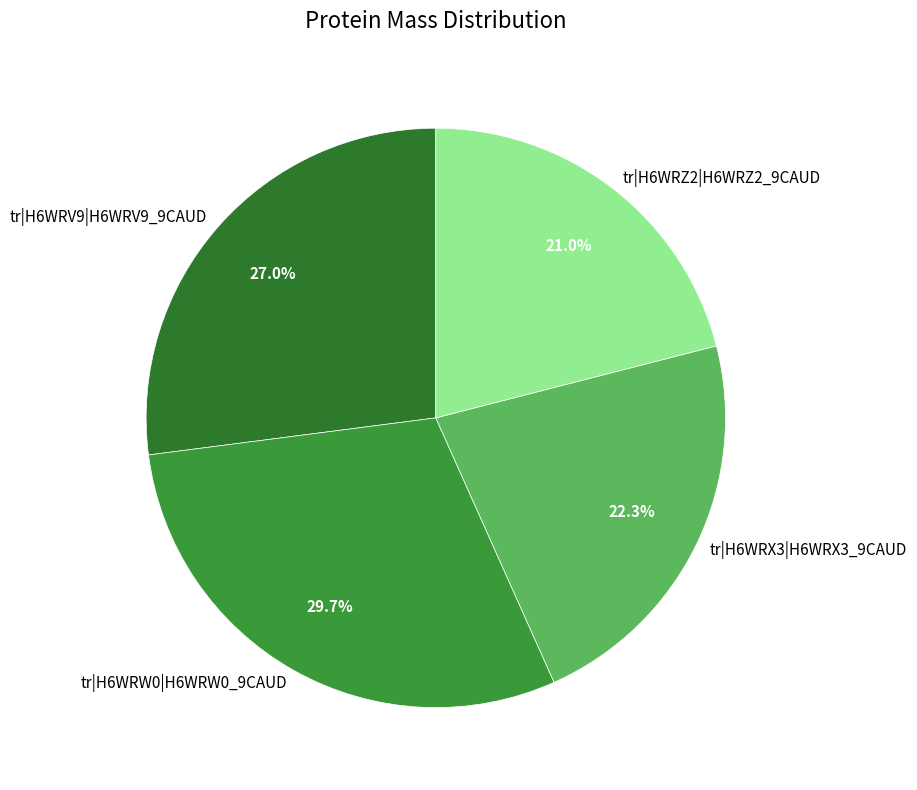

To the nearest percent, what is the combined percentage of tr|H6WRX3|H6WRX3_9CAUD and tr|H6WRV9|H6WRV9_9CAUD?

49%